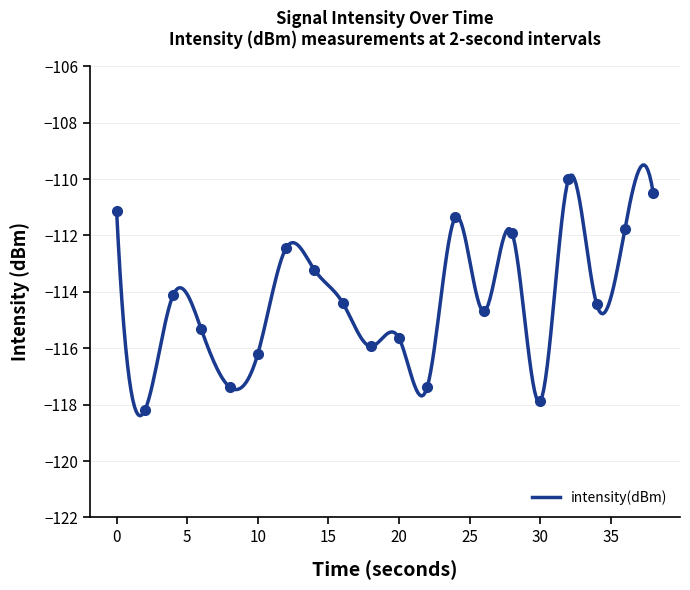

Rank the categories by value from lowest to highest.

2, 30, 22, 8, 10, 18, 20, 6, 26, 34, 16, 4, 14, 12, 28, 36, 24, 0, 38, 32